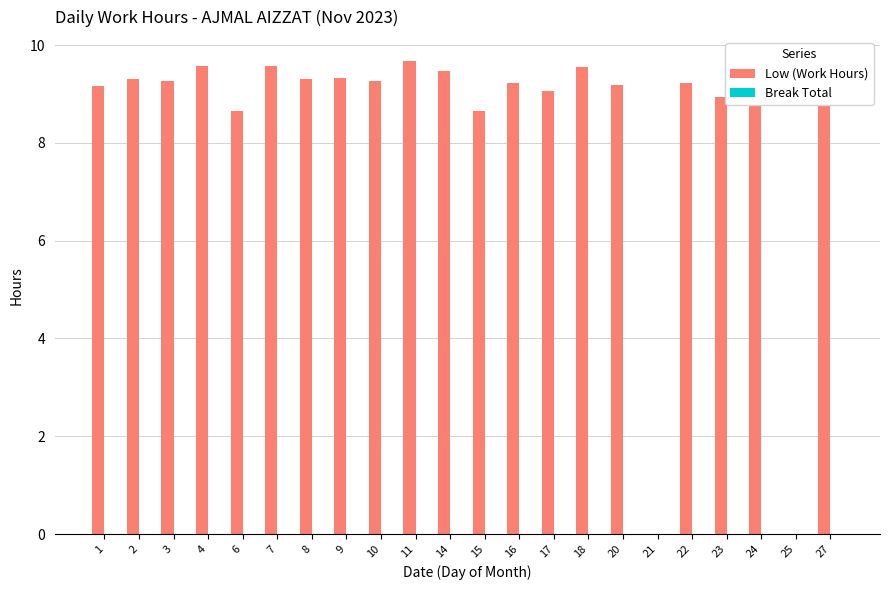

The chart shows a value of 9.2 at 22. True or false?

True